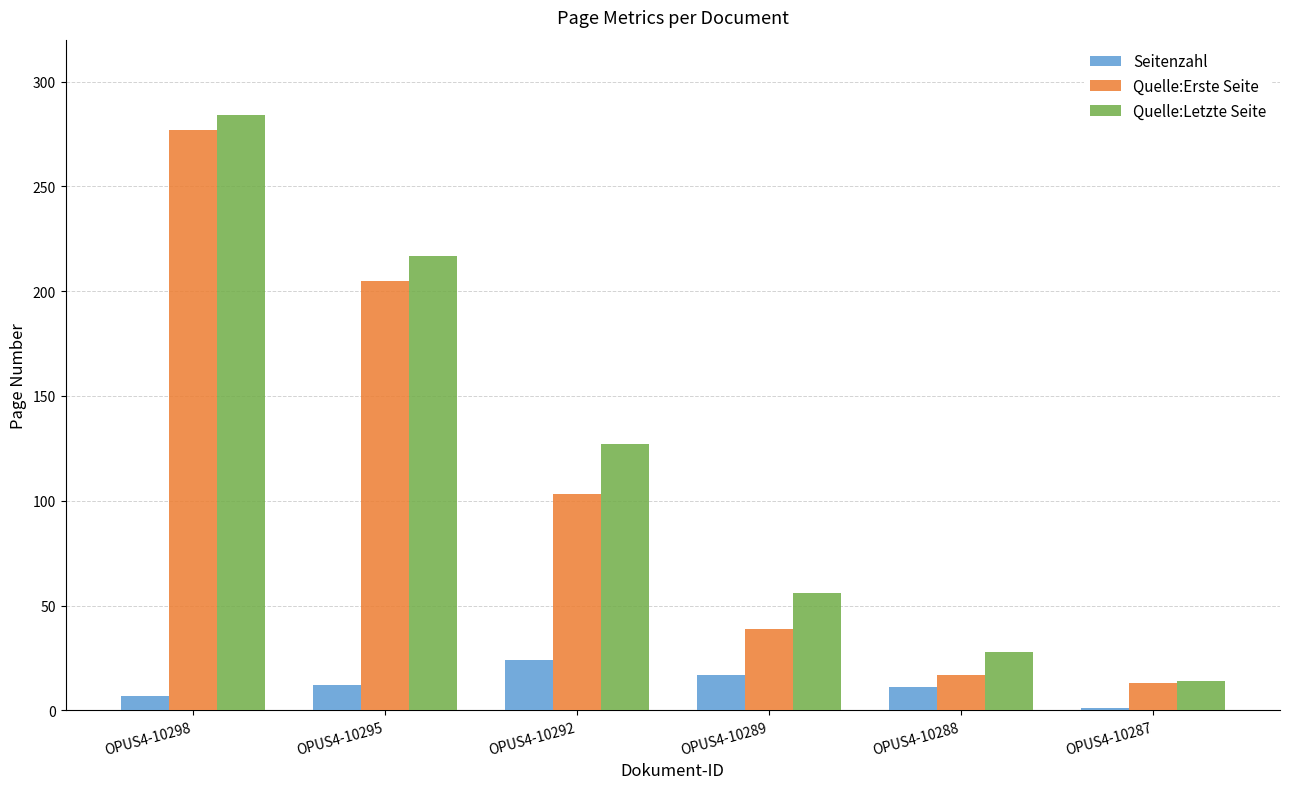

What is the maximum value for Quelle:Letzte Seite?

284